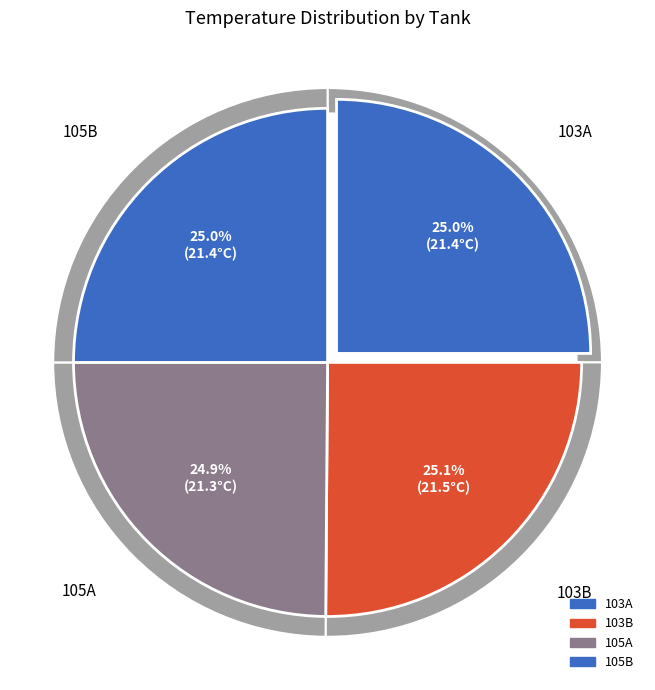

How much of the chart is everything except 103B?

74.9%